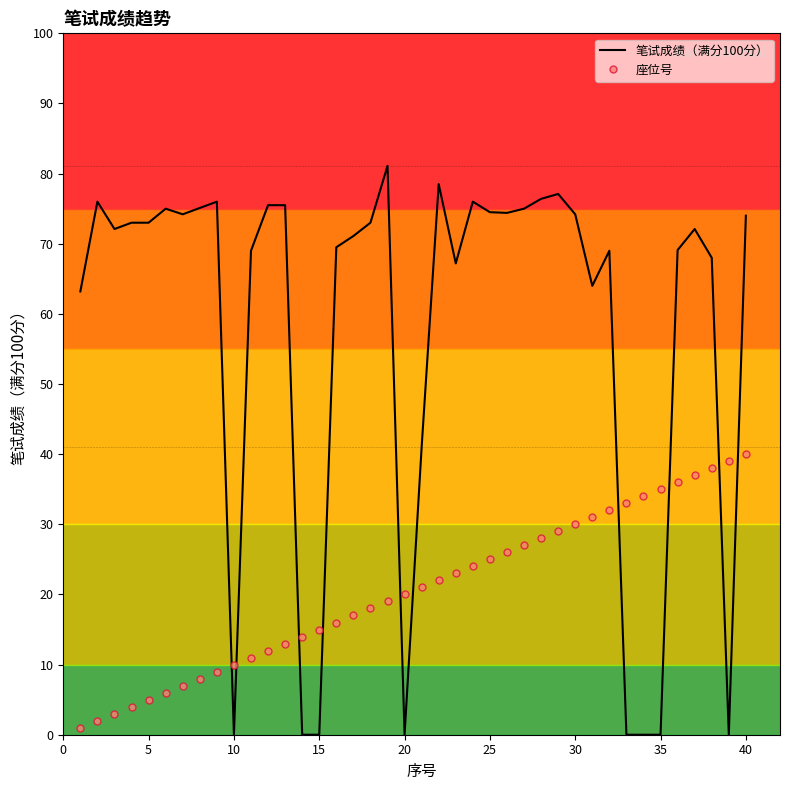

Which series has the largest range (max minus min)?

笔试成绩（满分100分）